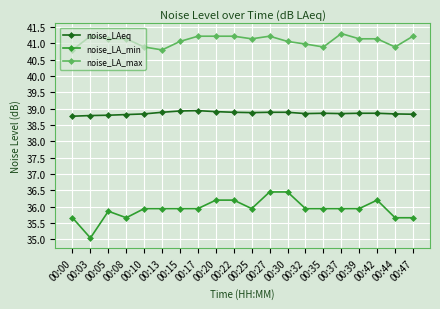

The noise_LA_max series shows 61.0 at 00:13. True or false?

False